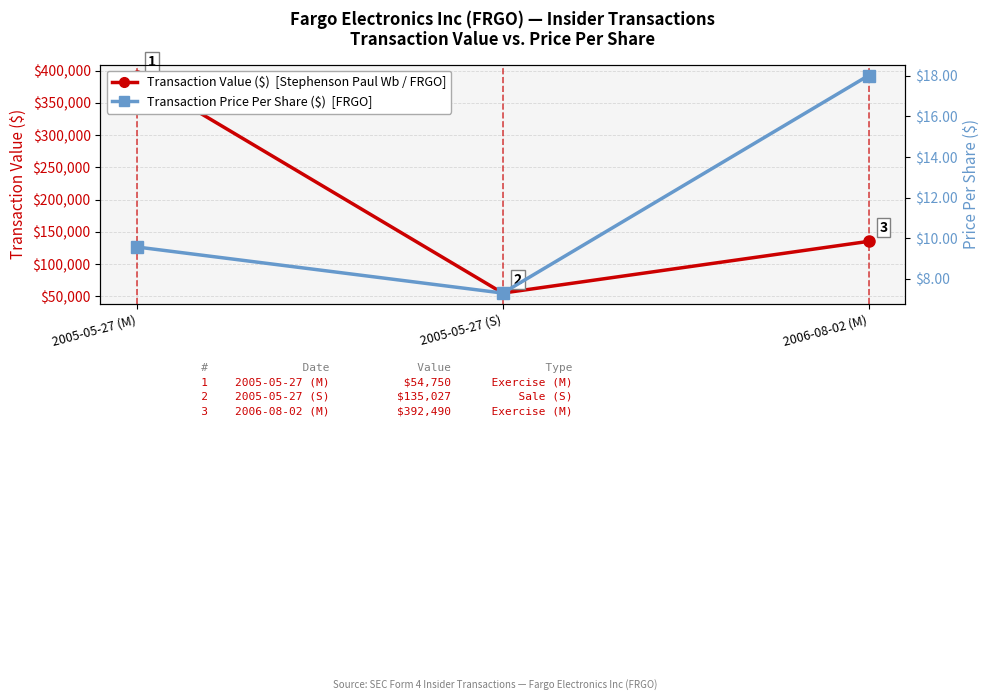

What is the difference between the Transaction Price Per Share ($) values at 2005-05-27 (M) and 2005-05-27 (S)?

2.3